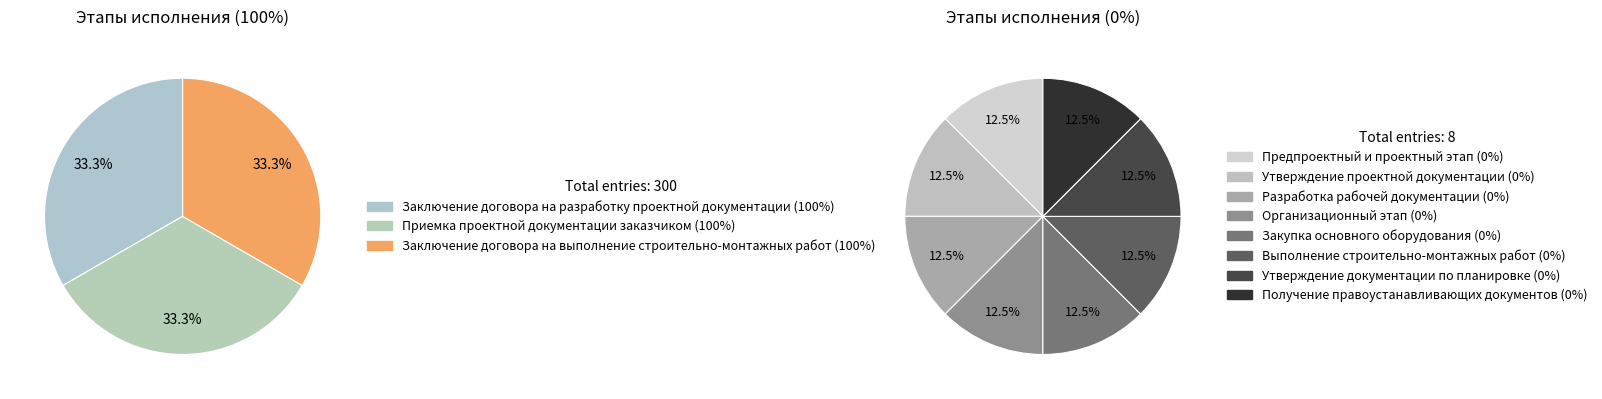

True or false: Разработка рабочей документации accounts for 0% of the total.

True